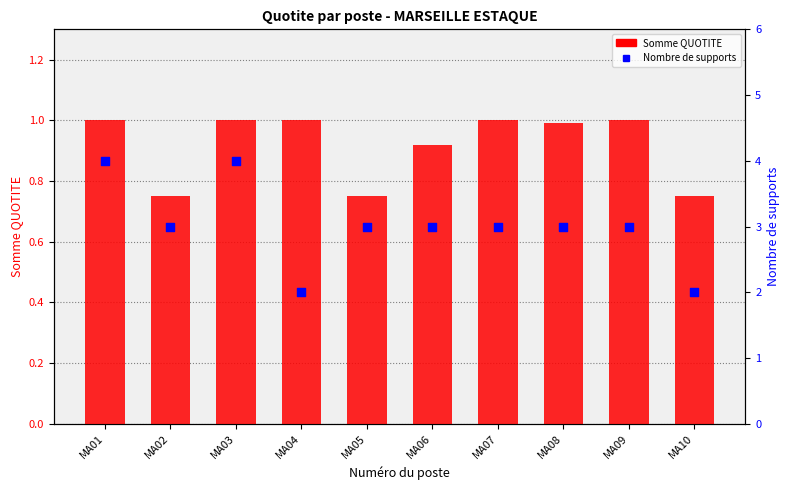

What are all the series names shown in the legend?

Somme QUOTITE, Nombre de supports